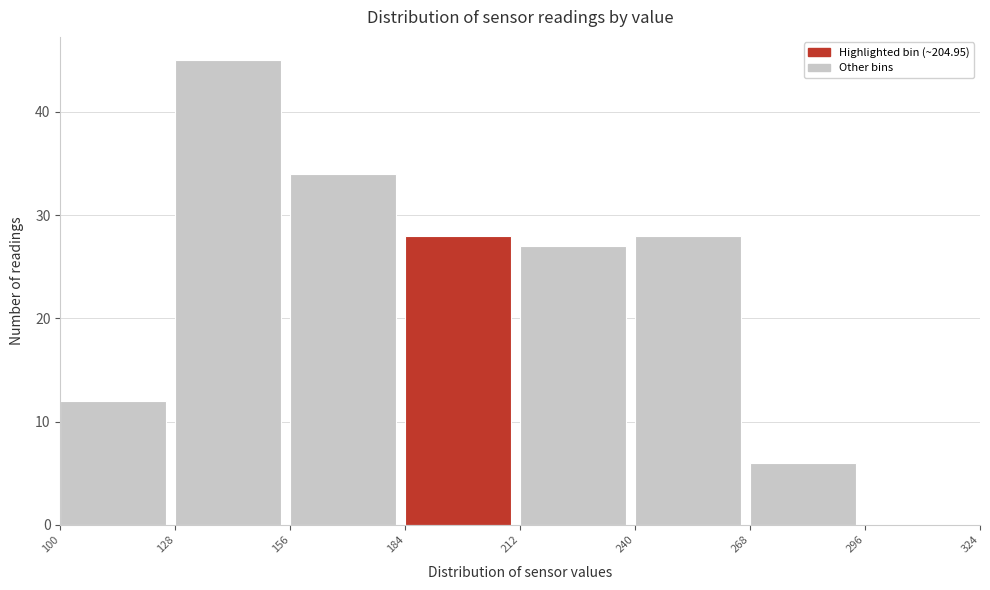

Over which range of the x-axis is the bar tallest?

128 to 156